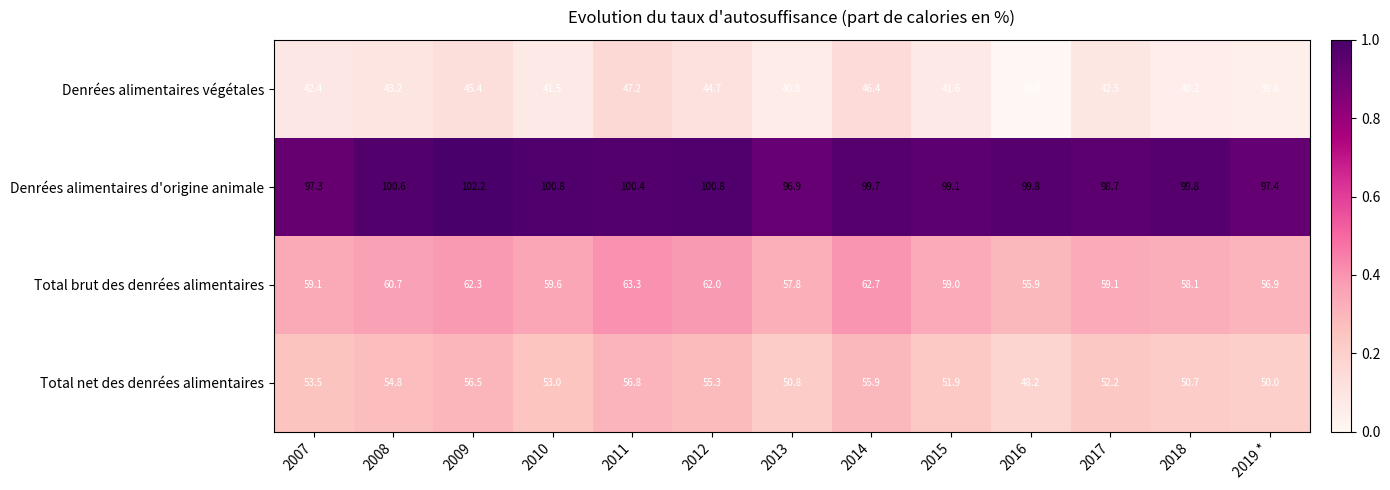

What is the difference between the maximum and minimum values in the Total net des denrées alimentaires series?

8.6